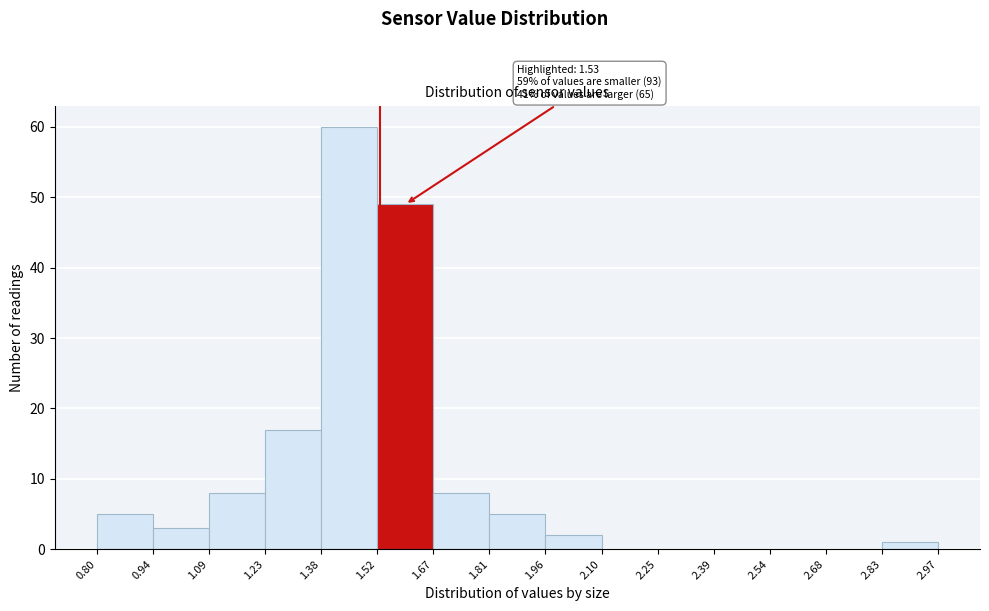

Which range on the x-axis has the tallest bar?

1.38 to 1.52